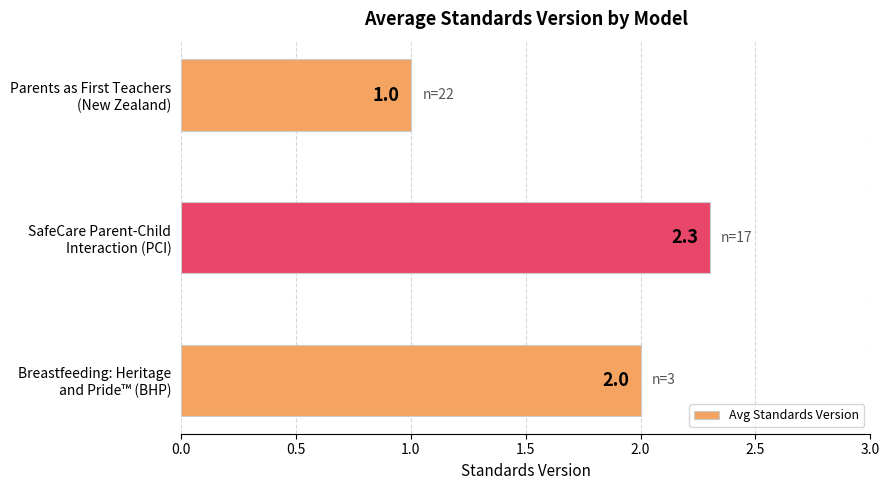

Are the bars grouped side by side (vs. stacked)?

No